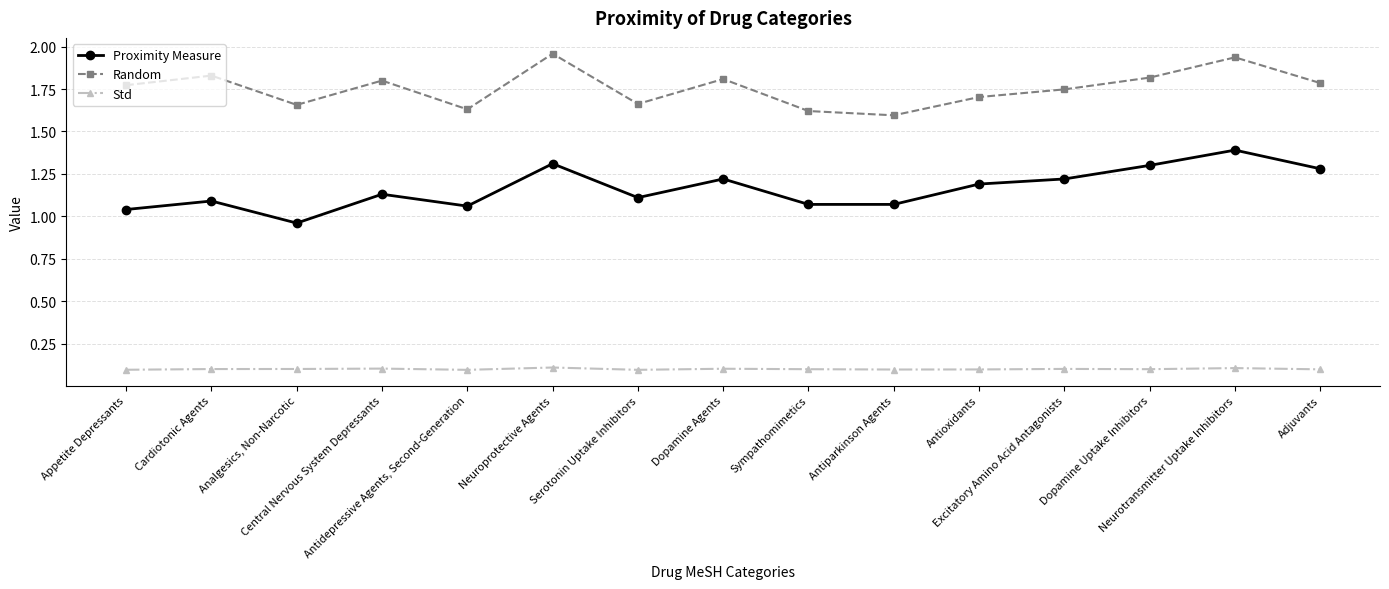

At Central Nervous System Depressants, list the series in order from largest to smallest.

Random, Proximity Measure, Std